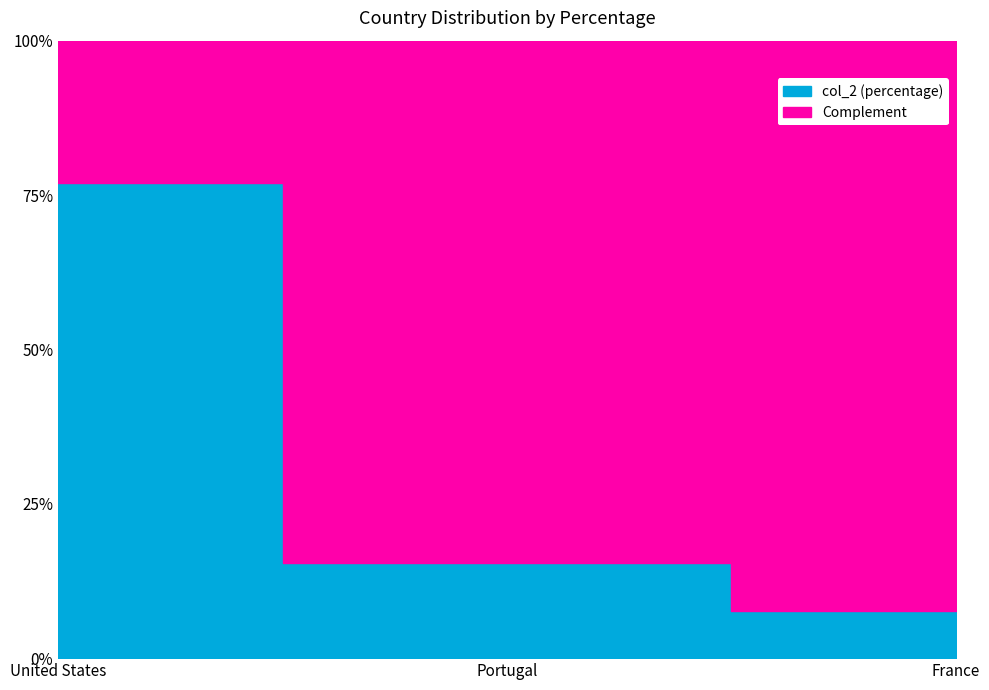

Rank the categories by value from lowest to highest.

France, Portugal, United States